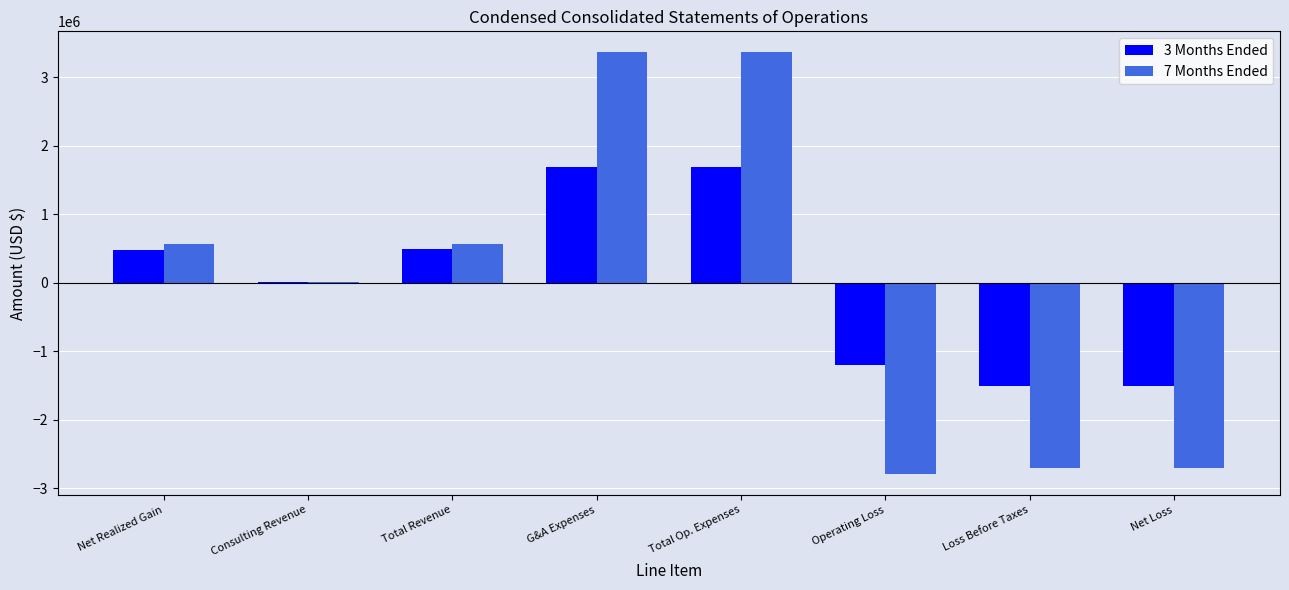

Count the number of categories in the chart.

8